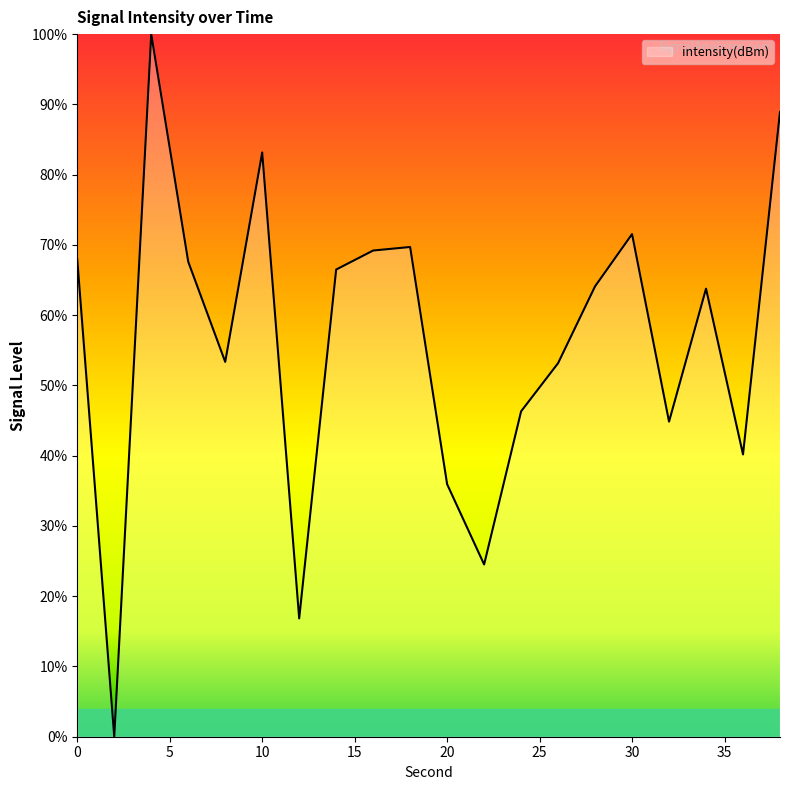

List the labels in order of value, largest first.

4, 38, 10, 30, 18, 16, 0, 6, 14, 28, 34, 8, 26, 24, 32, 36, 20, 22, 12, 2